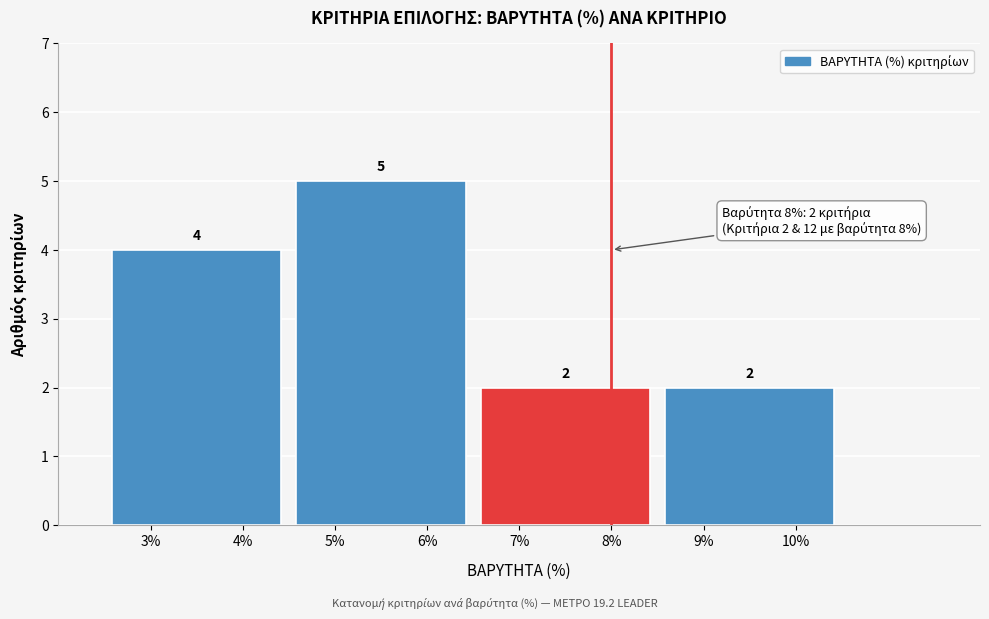

Which range on the x-axis has the tallest bar?

4.5 to 6.5